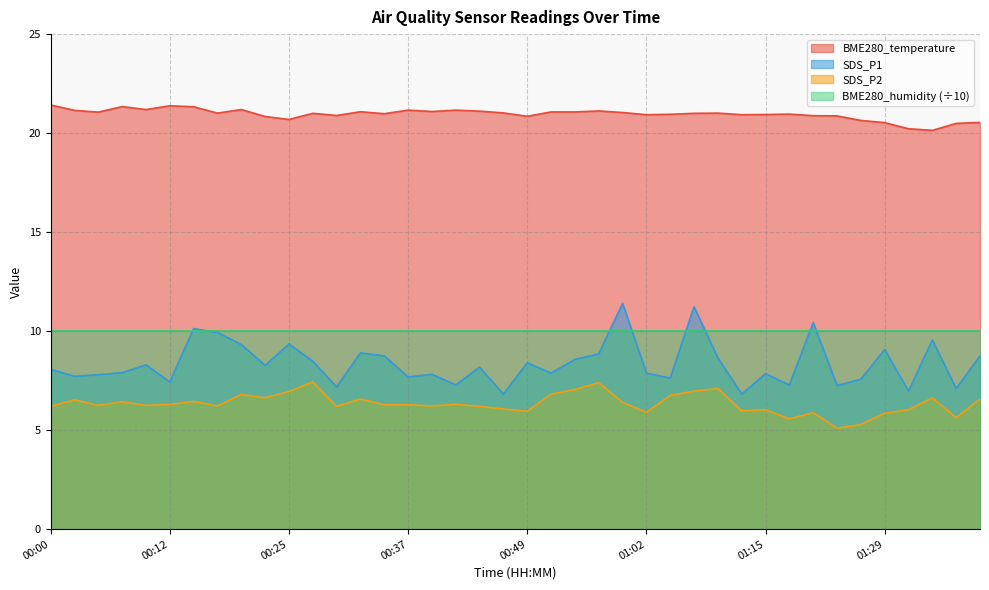

At which label is SDS_P2 closest to 6?

01:12